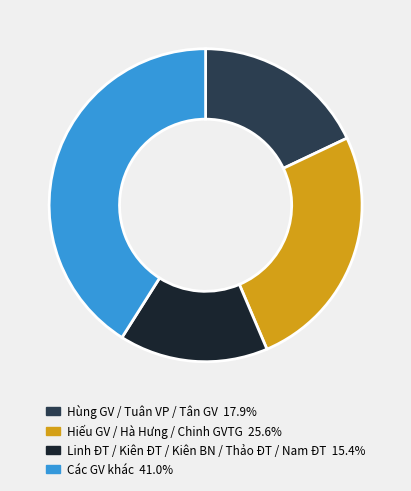

Is there any slice that represents more than half of the pie?

No